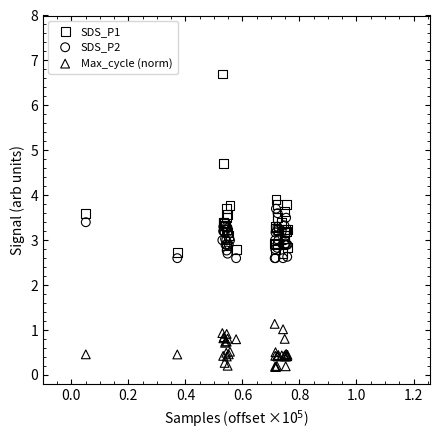

Which series reaches the minimum Y coordinate?

Max_cycle (norm)